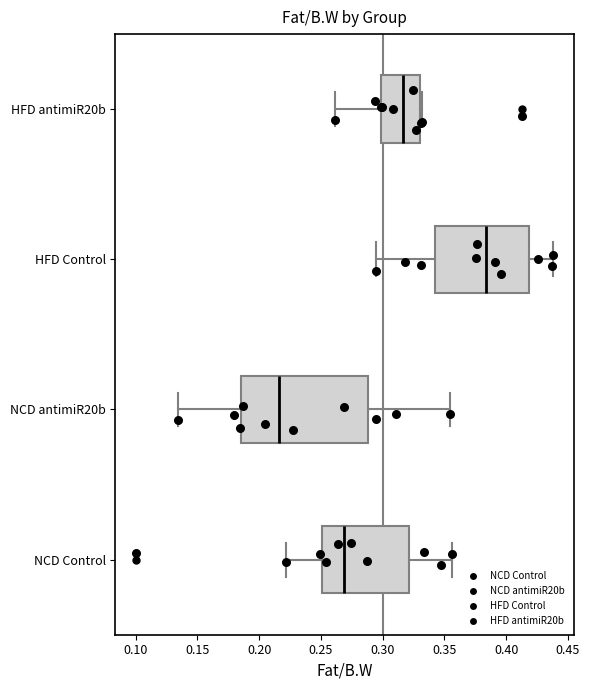

Where does the left whisker of the box for HFD Control end on the x-axis? The values are not printed on the chart, so give them approximately, as read against the axis.

0.295